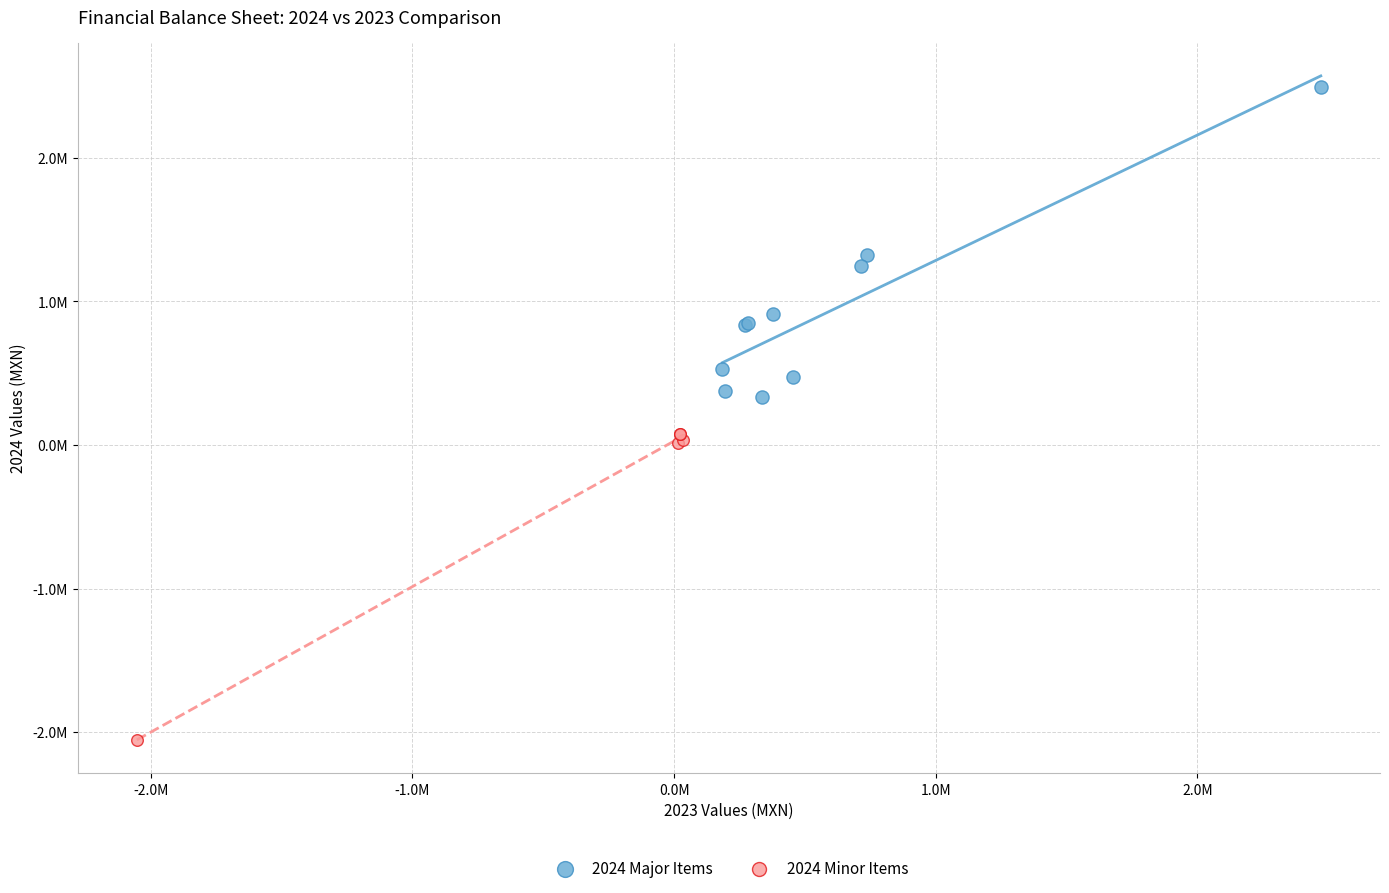

Which series reaches the minimum Y coordinate?

2024 Minor Items